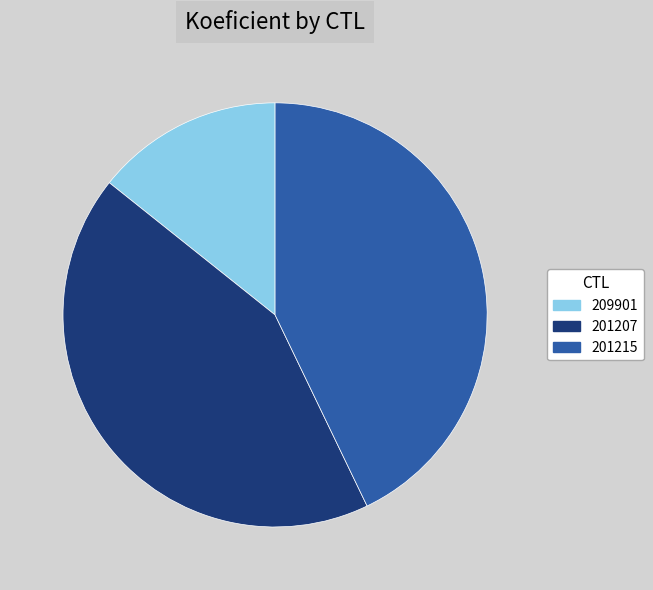

Is 201215 the majority of the pie?

No